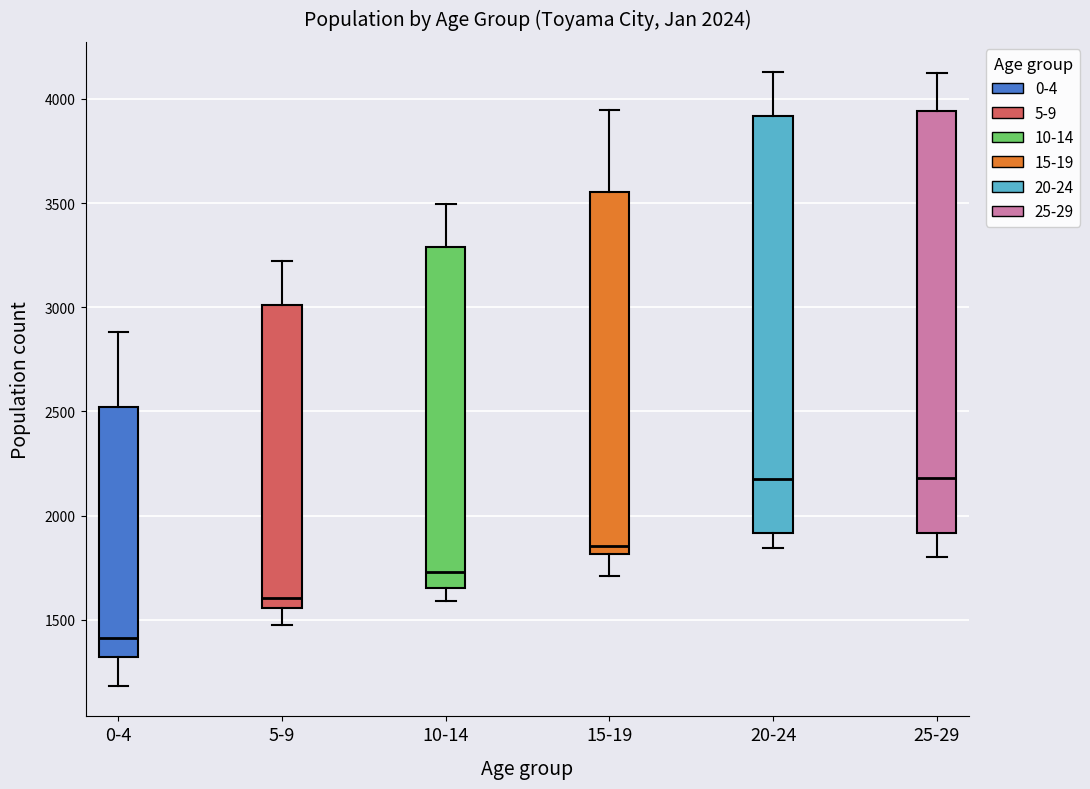

Reading left to right, read every box against the y-axis: the position of its median line, the range the box covers, and the ends of its whiskers. The values are not printed on the chart, so give them approximately, as read against the axis.

0-4: median 1400, box 1300 to 2500, whiskers 1200 to 2900
5-9: median 1600, box 1550 to 3000, whiskers 1500 to 3200
10-14: median 1750, box 1650 to 3300, whiskers 1600 to 3500
15-19: median 1850, box 1800 to 3550, whiskers 1700 to 3950
20-24: median 2200, box 1900 to 3900, whiskers 1850 to 4150
25-29: median 2200, box 1900 to 3950, whiskers 1800 to 4100